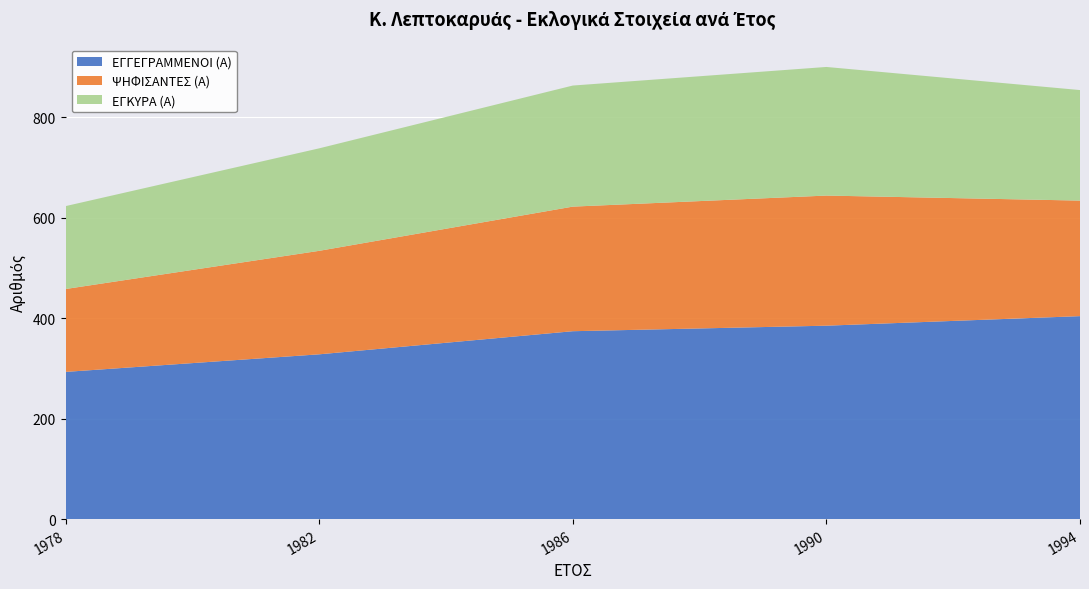

Reading left to right, what are all the values shown in this chart?

ΕΓΓΕΓΡΑΜΜΕΝΟΙ (Α): 1978=293	1982=328	1986=374	1990=385	1994=404
ΨΗΦΙΣΑΝΤΕΣ (Α): 1978=165	1982=206	1986=248	1990=259	1994=230
ΕΓΚΥΡΑ (Α): 1978=165	1982=204	1986=241	1990=256	1994=220